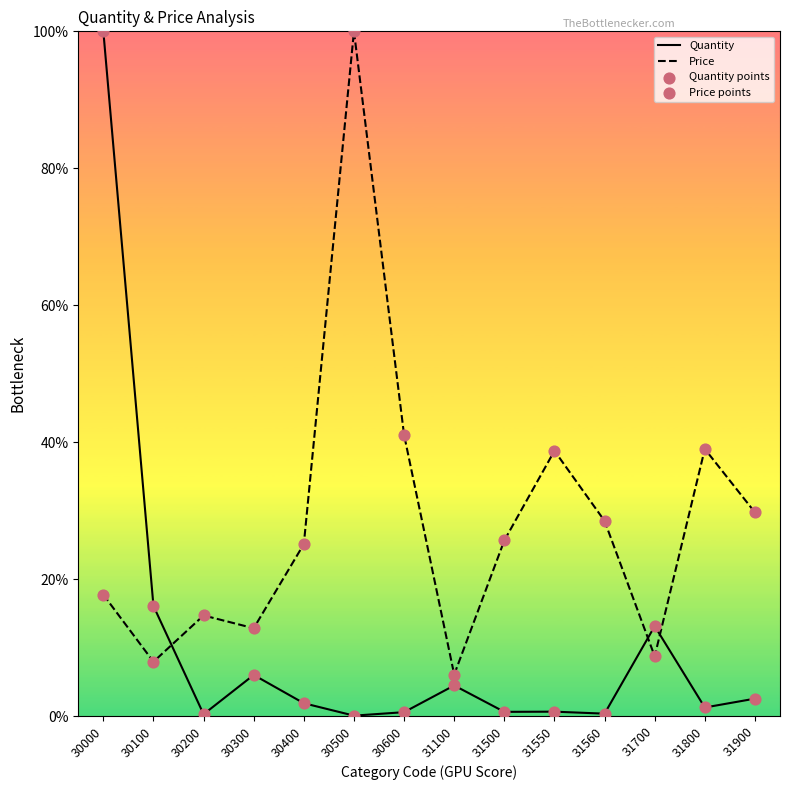

What is the total value across all series at 31100?

10.5